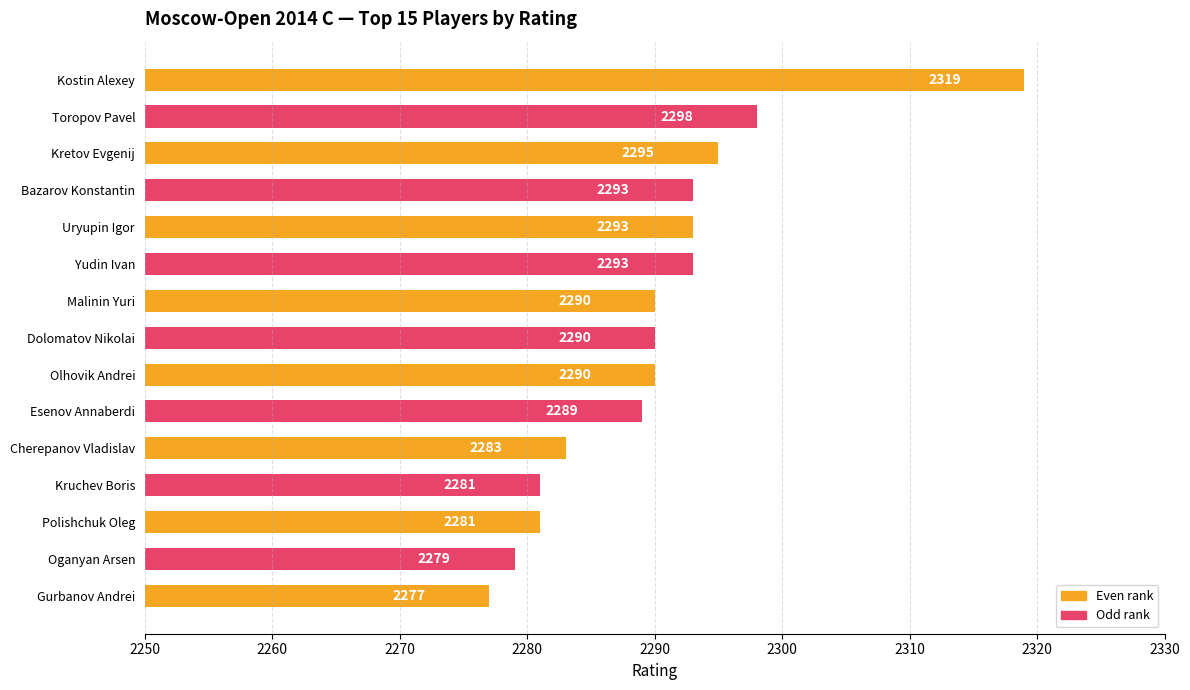

At which label is the value closest to 2298?

Toropov Pavel